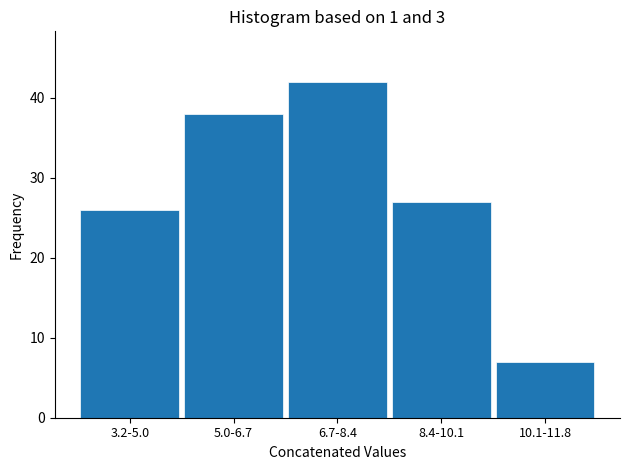

Reading left to right, extract all data points from this chart.

26	38	42	27	7